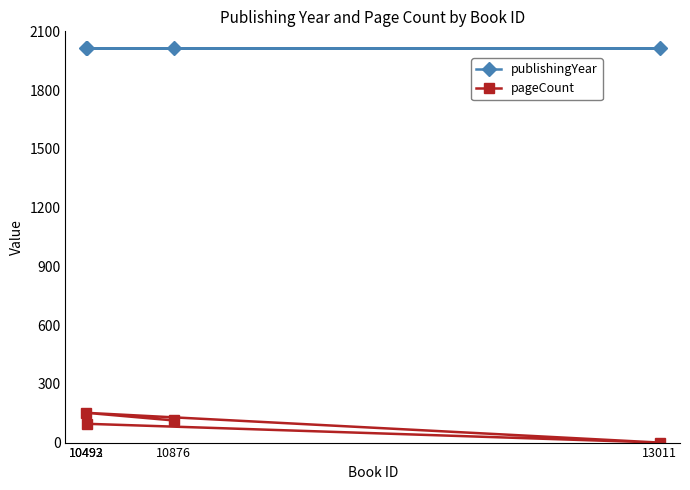

How many data points in pageCount are less than 113?

2